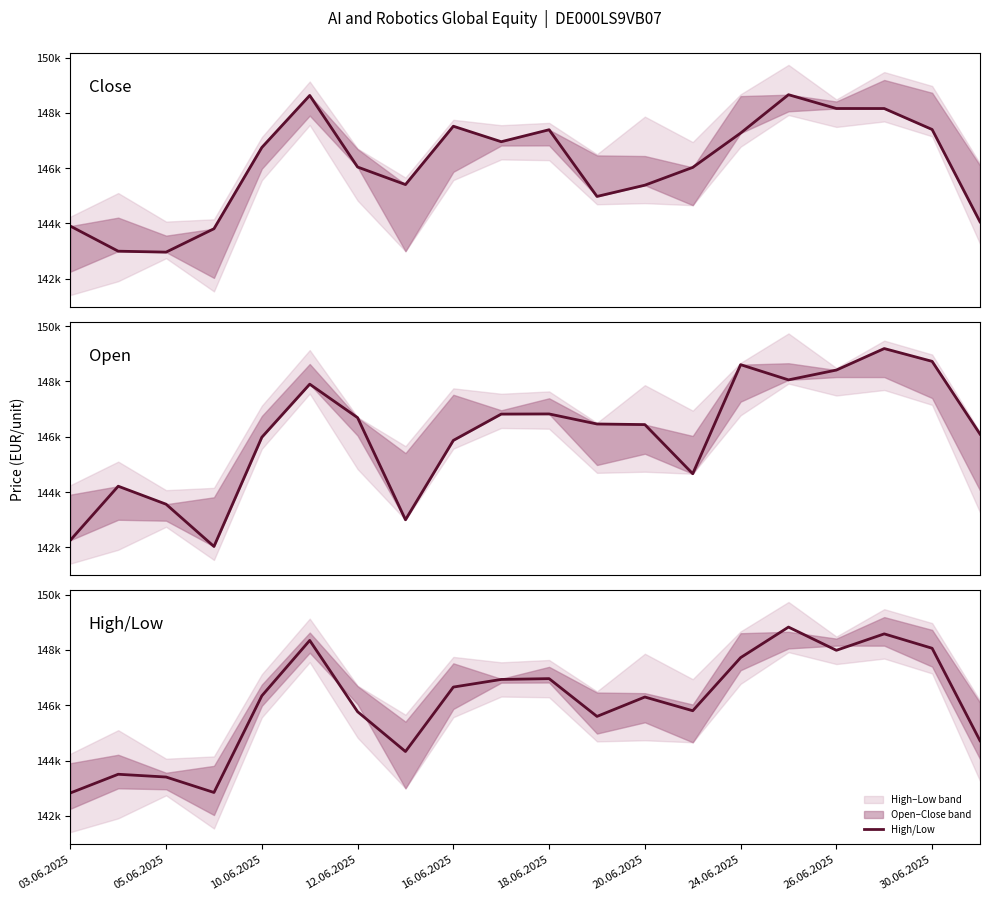

What position from the left is 13?

14